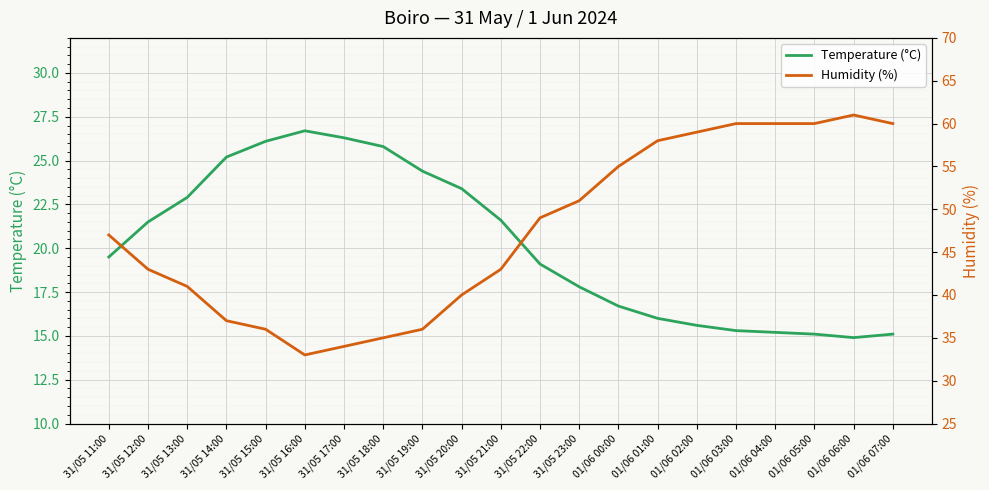

Rank the series by their maximum value, from lowest to highest.

Temperature (°C), Humidity (%)